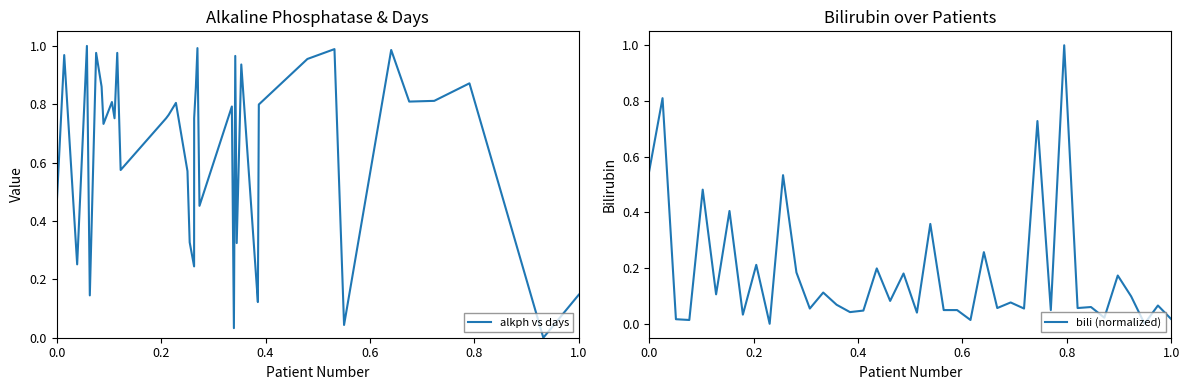

The alkph vs days series shows 0.7 at 0.0. True or false?

False